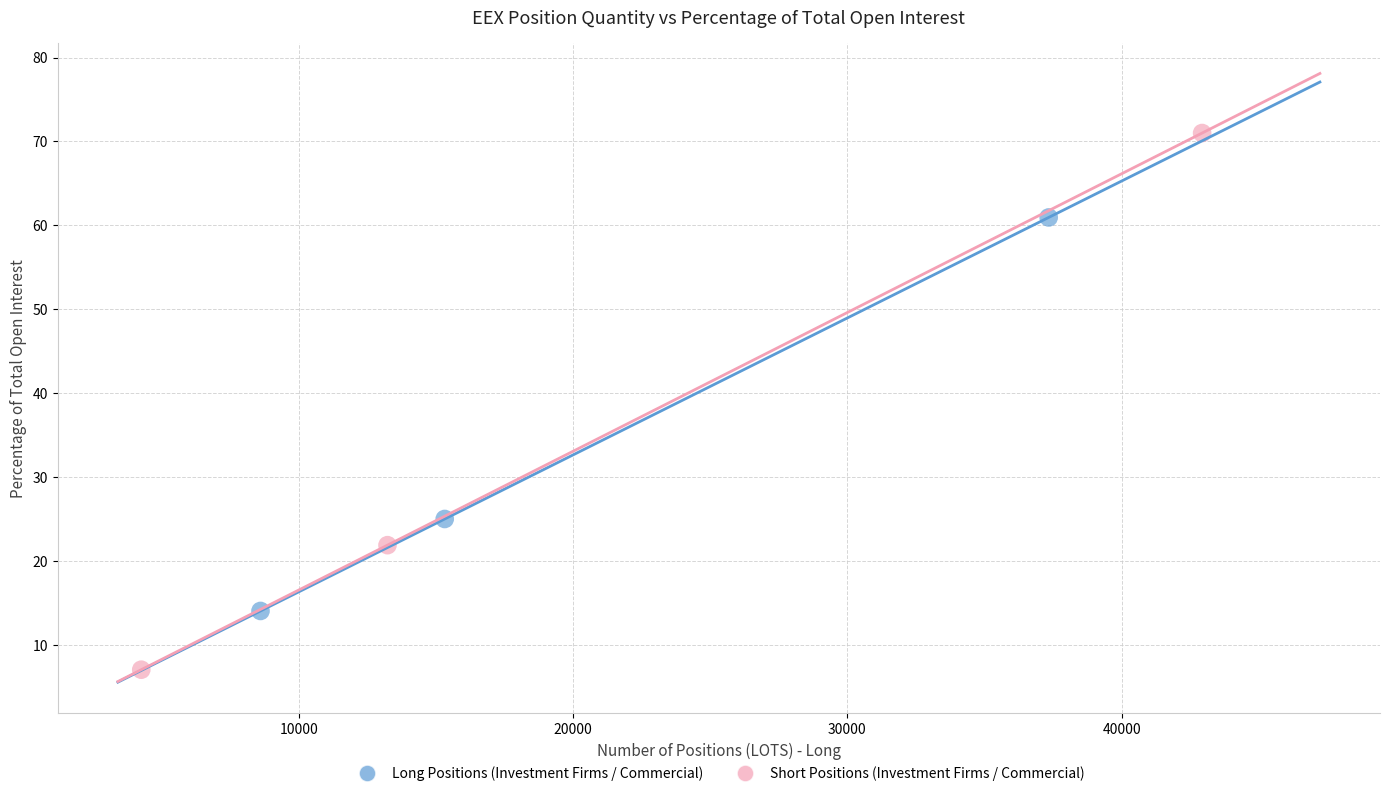

Which series contains the highest Y value?

Short Positions (Investment Firms / Commercial)